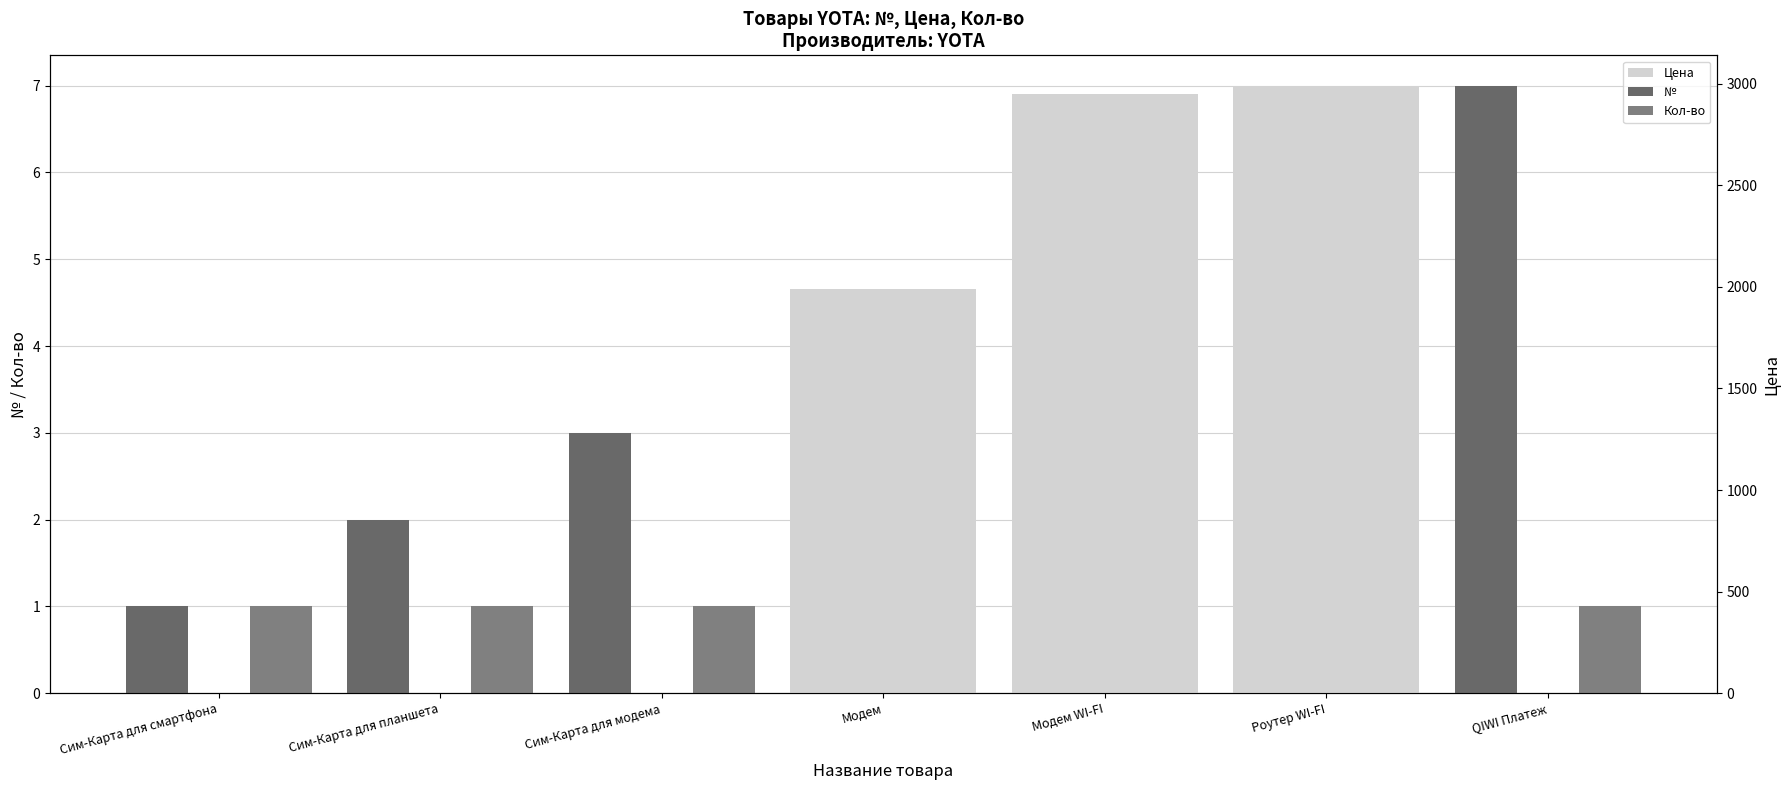

How many categories are shown in the chart?

7